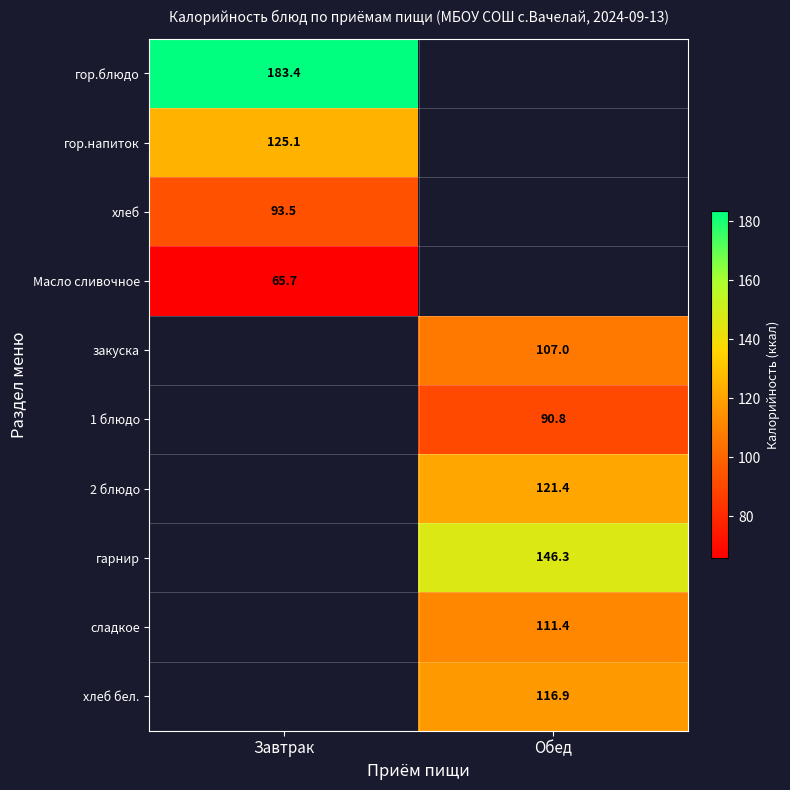

True or false: Масло сливочное has a value of 65.7 at Завтрак.

True